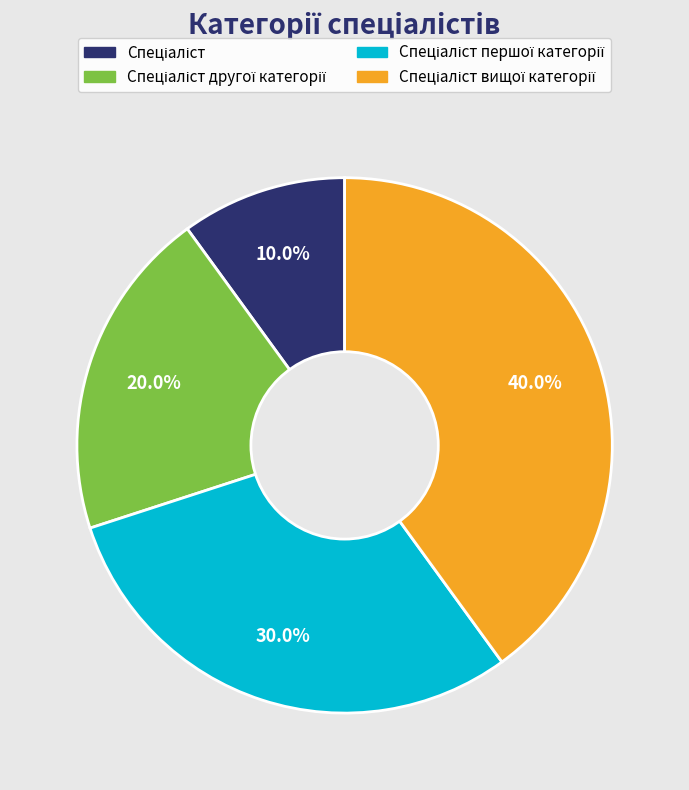

Is there a majority slice in this chart?

No